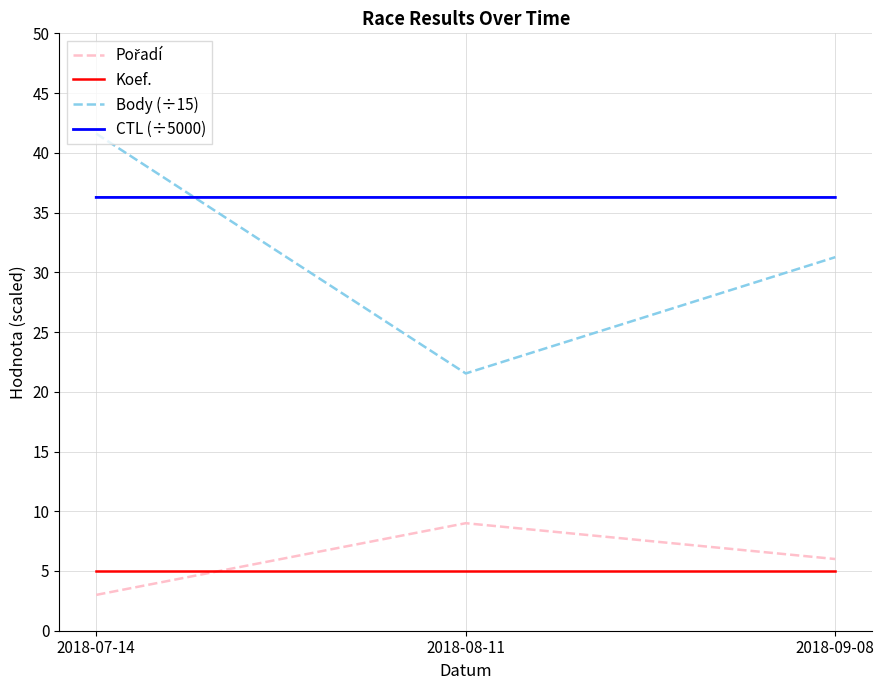

What is the difference between the maximum and minimum values in the Body (÷15) series?

20.1